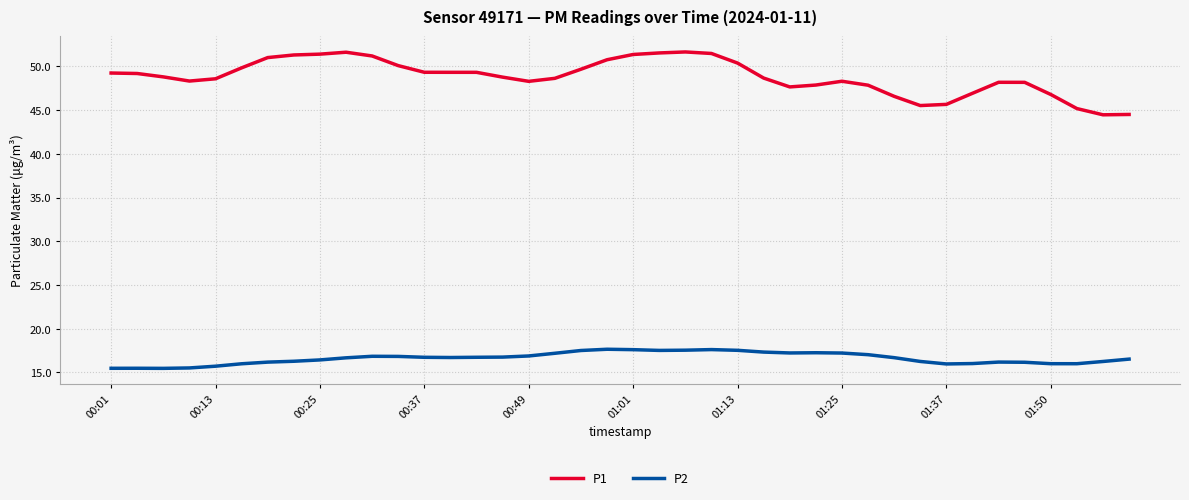

What is the difference between the maximum and minimum values in the P2 series?

2.2